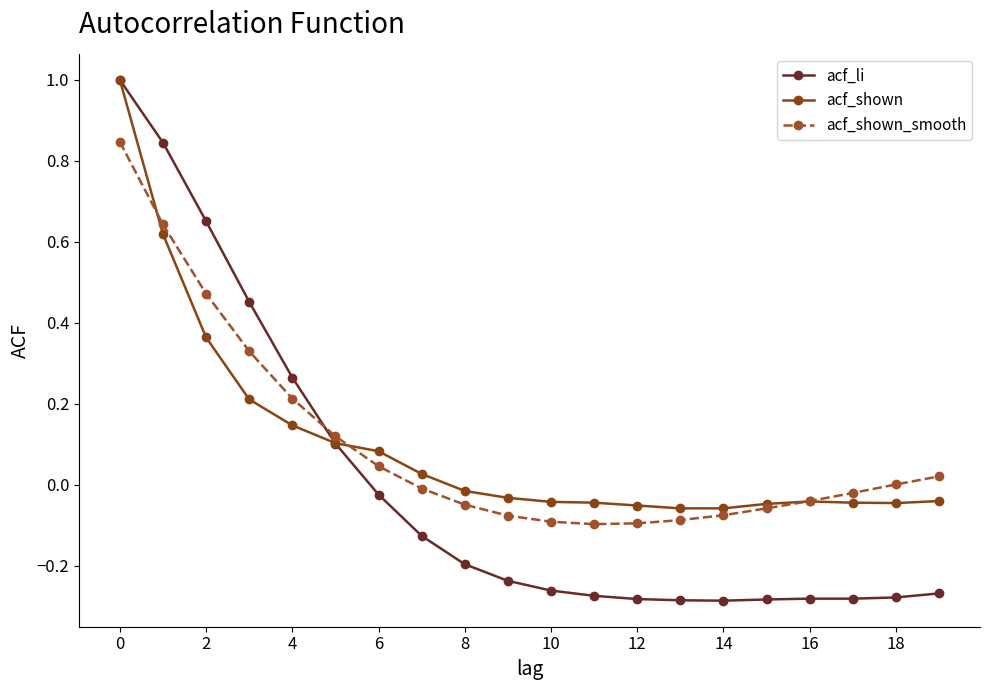

What is the greatest value displayed?

1.0